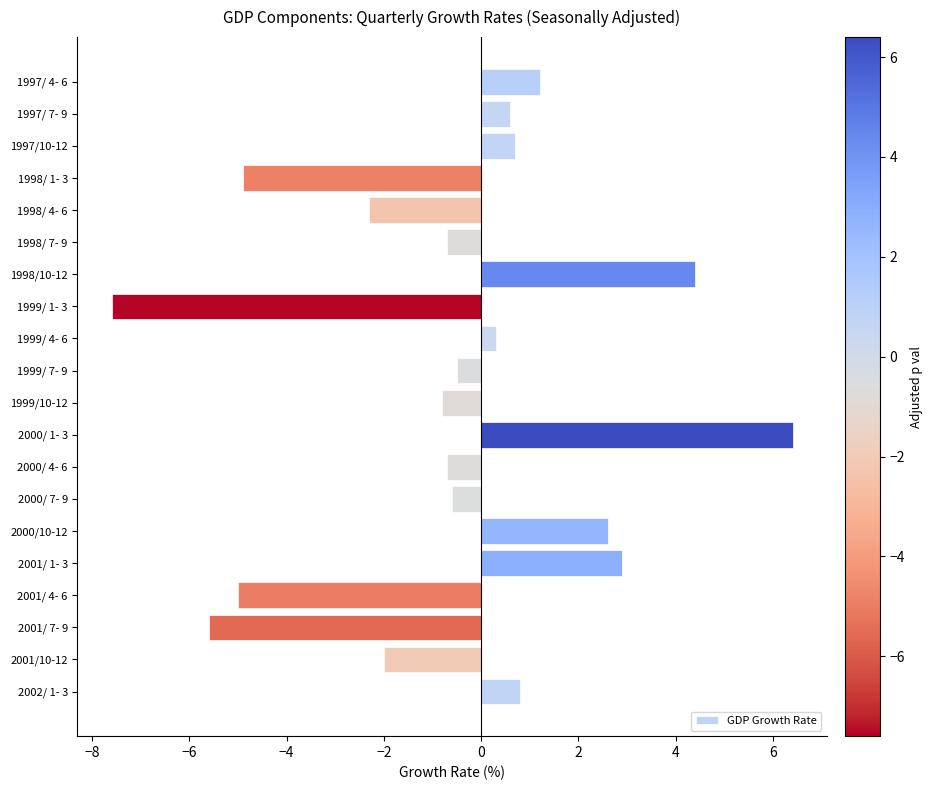

How many bars are there in total?

20